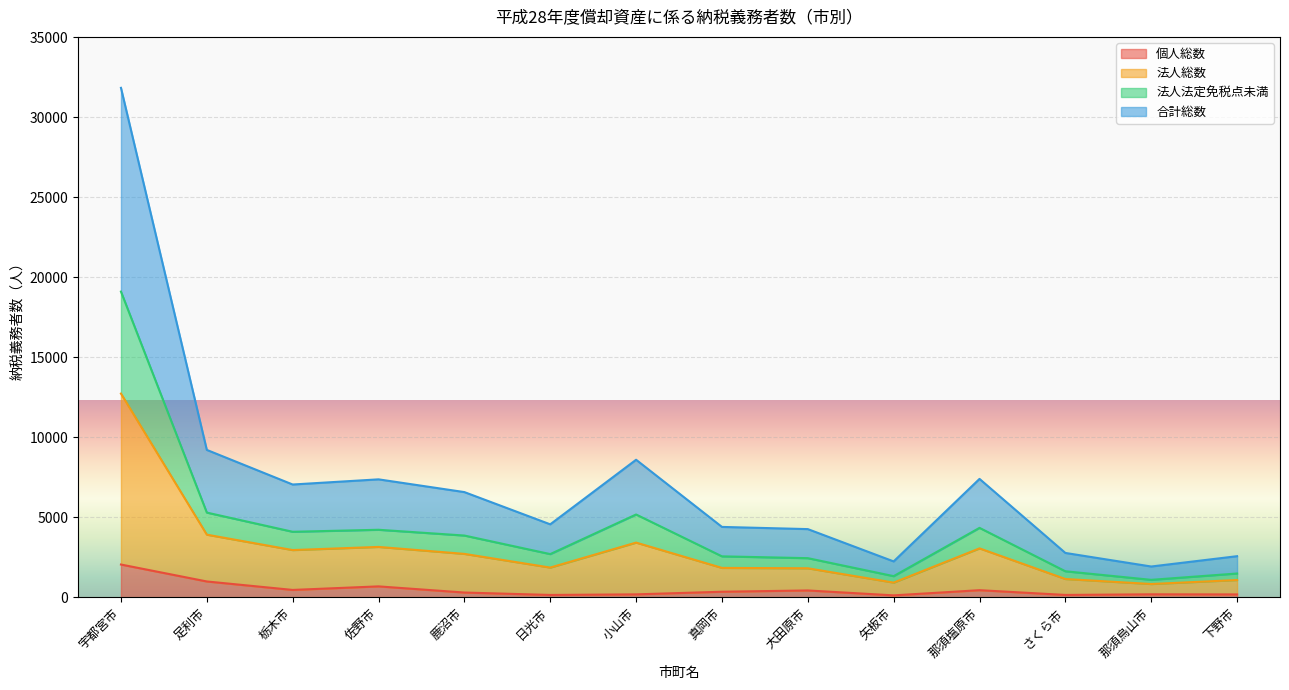

At which label does 個人総数 reach its peak?

宇都宮市